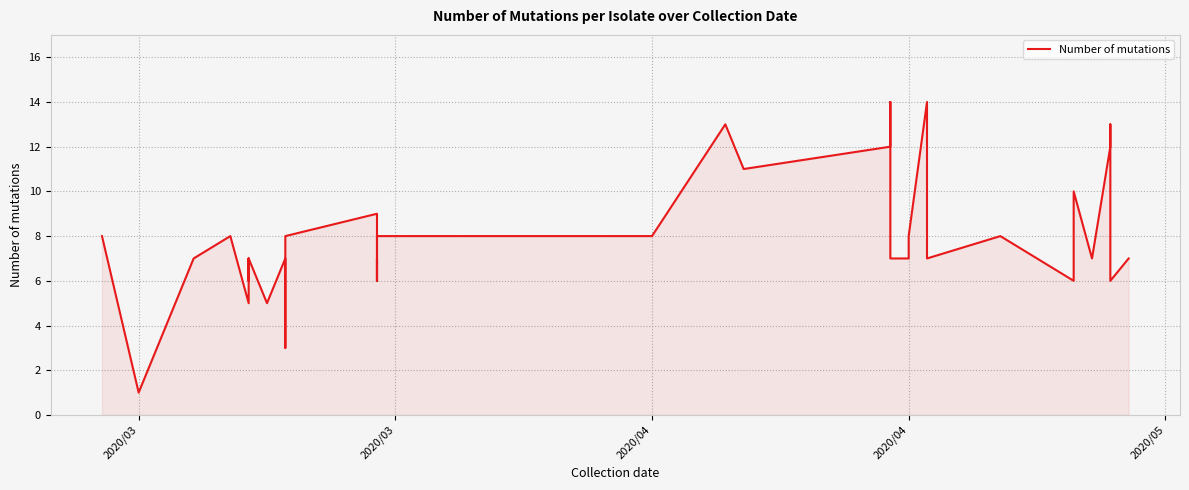

Count the number of data series in this chart.

1